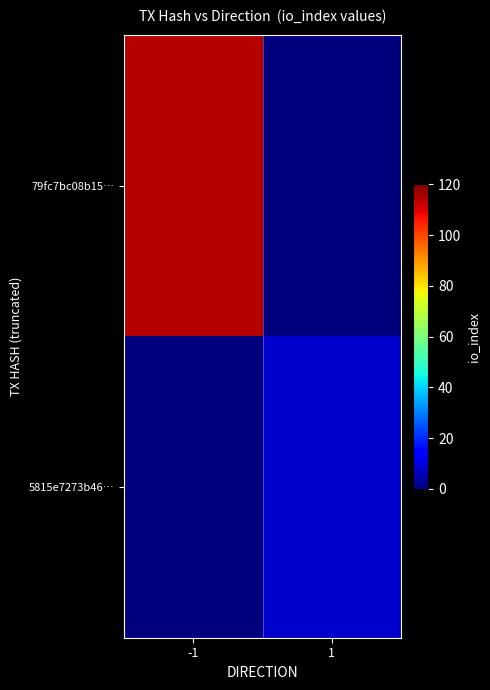

Which has a higher value, 1 or -1?

-1